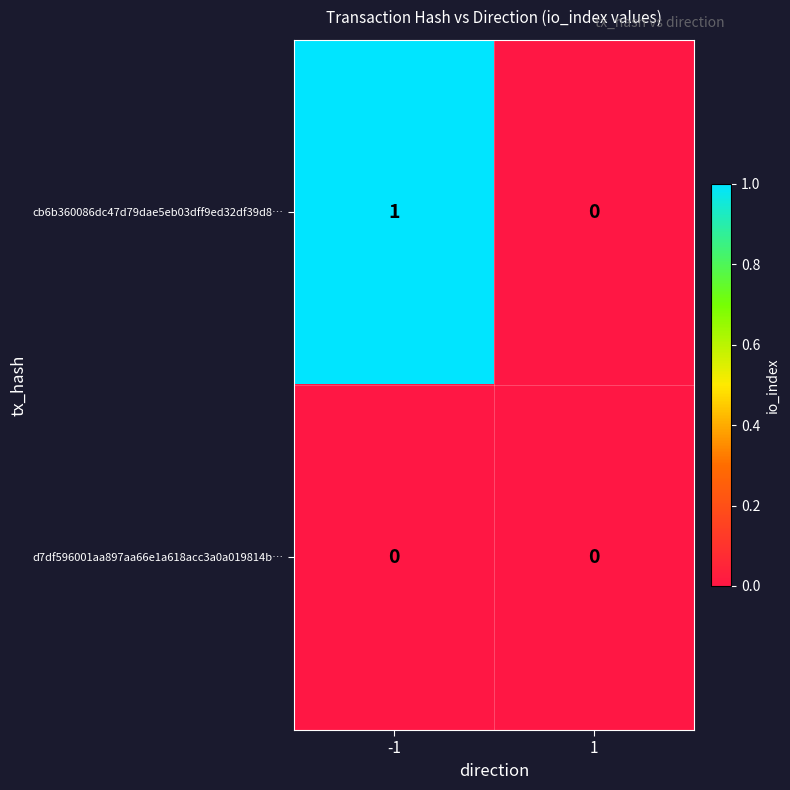

Reading left to right, what are all the values shown in this chart?

cb6b360086dc47d79dae5eb03dff9ed32df39d8…: -1=1	1=0
d7df596001aa897aa66e1a618acc3a0a019814b…: -1=0	1=0